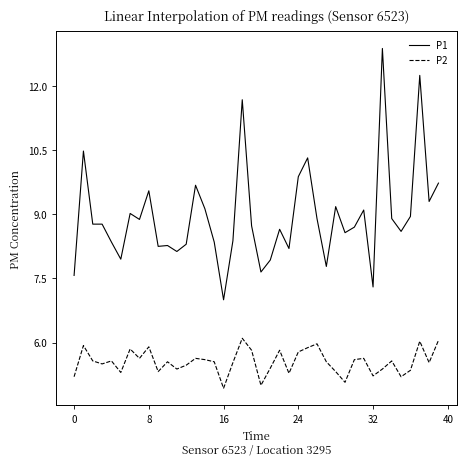

How many values in the P1 series are below 8?

7